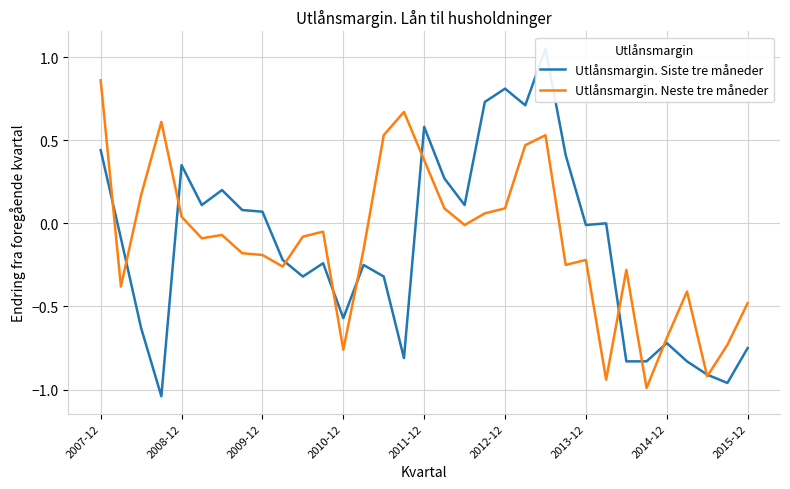

Is this an area chart (filled region under the line)?

No